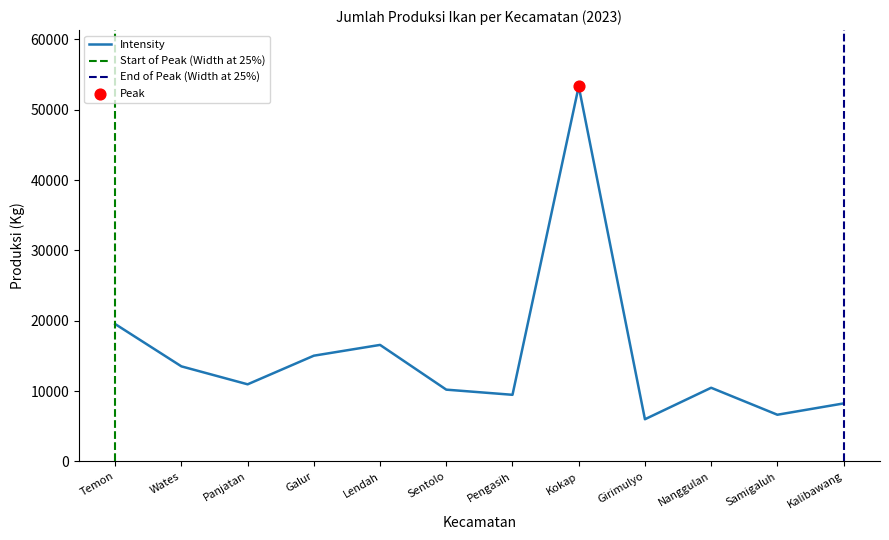

At which category is the sum across all series the highest?

Kokap